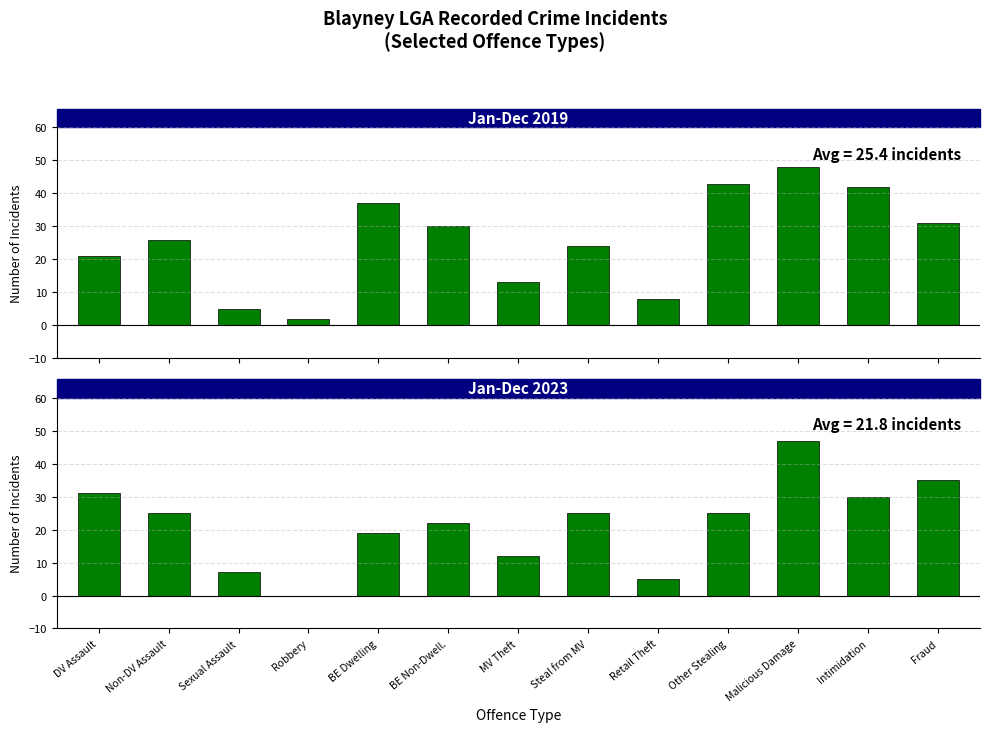

What is the difference between the second highest and second lowest values in the Jan-Dec 2023 series?

30